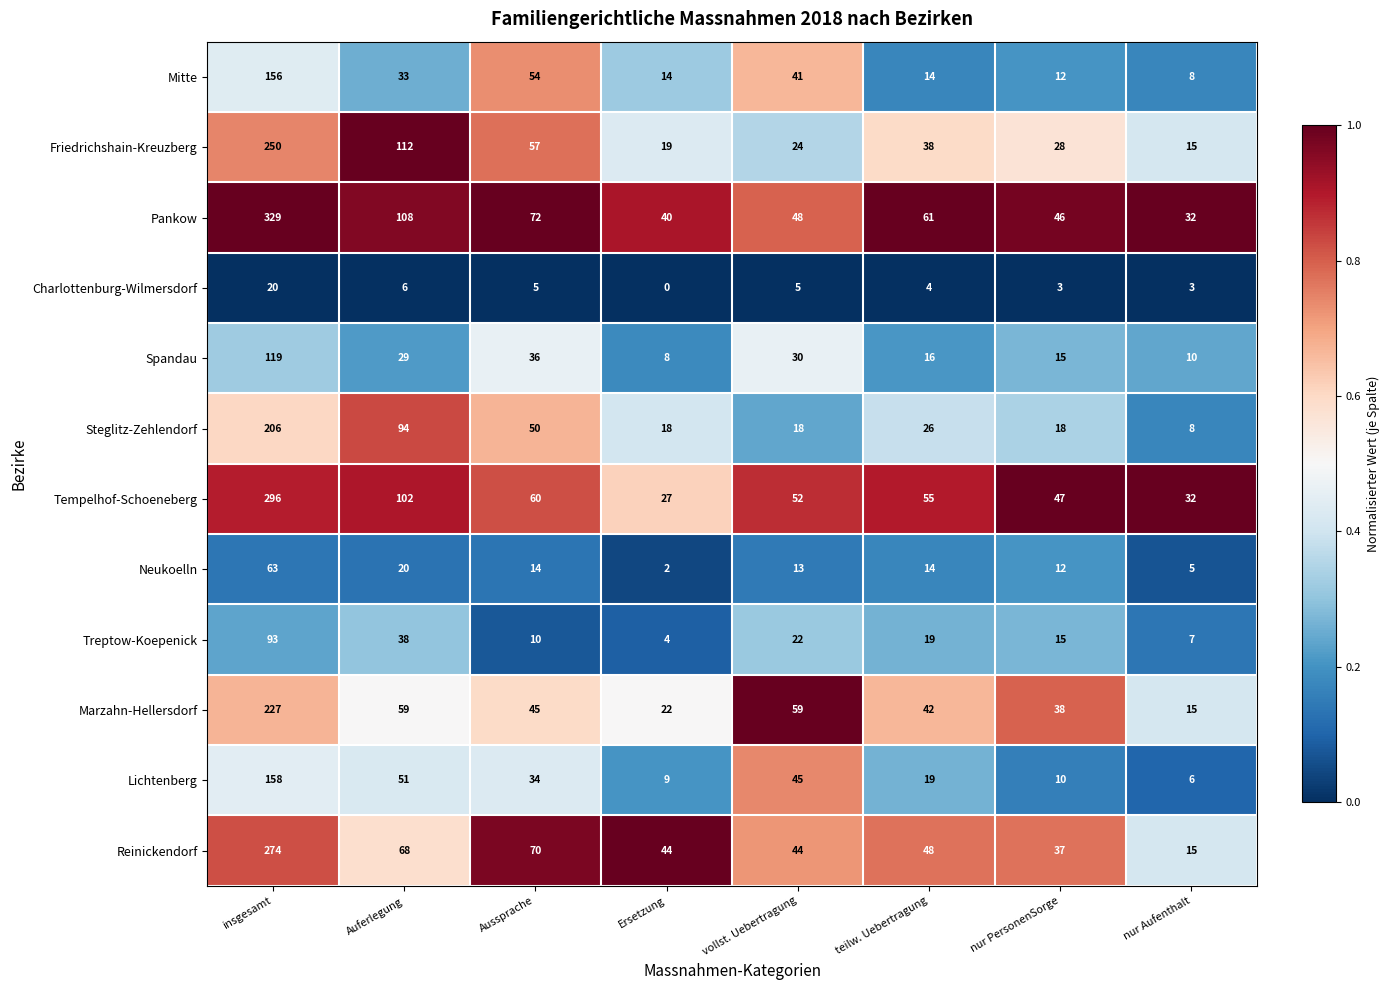

At which label does Reinickendorf first exceed 48?

insgesamt